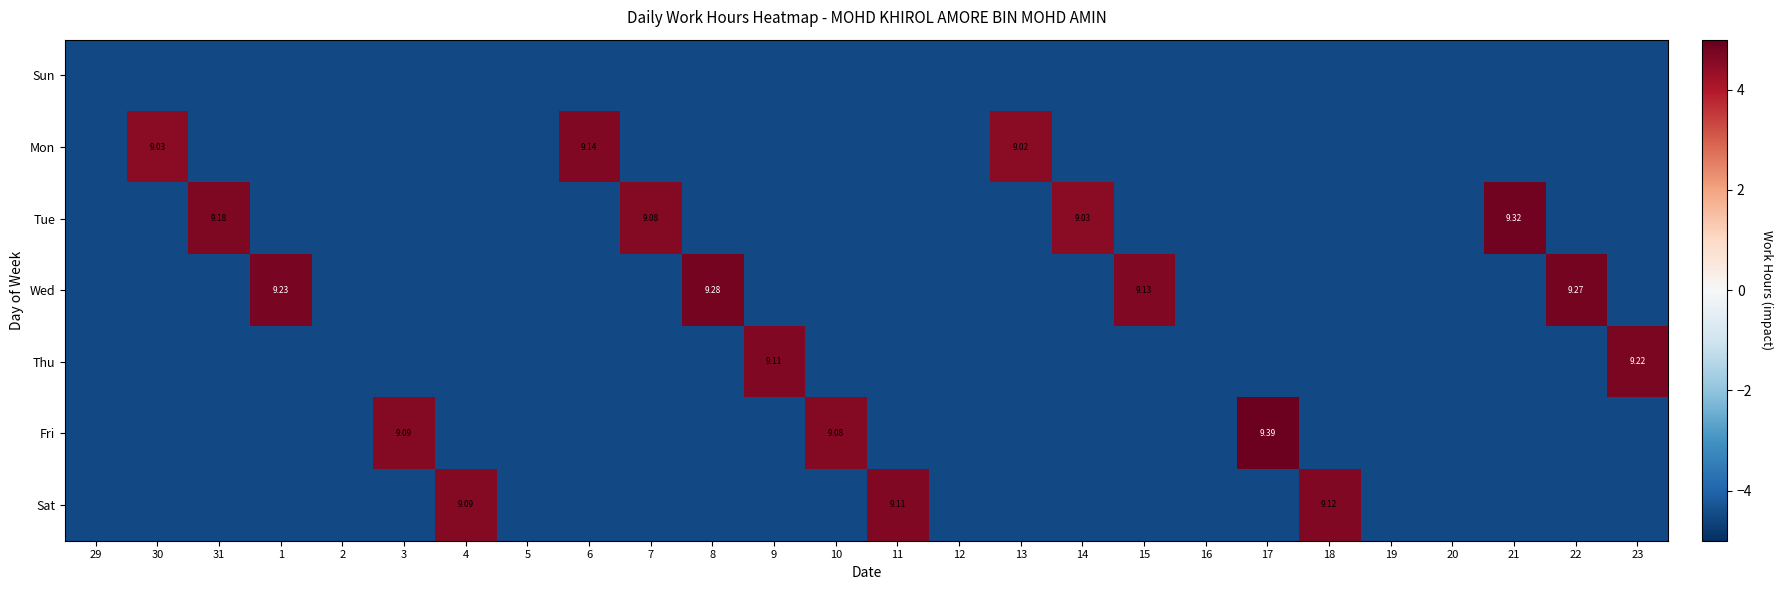

What is the total value across all series at 17?

-22.1